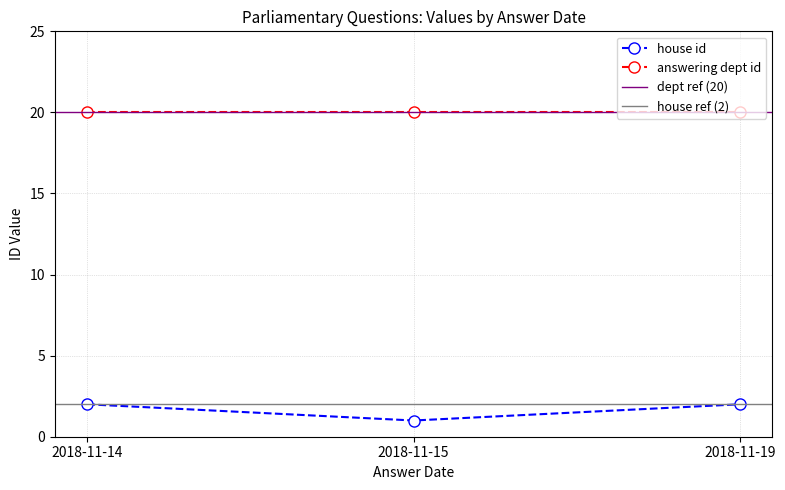

Rank the series at 2018-11-14 from lowest to highest value.

house id, answering dept id